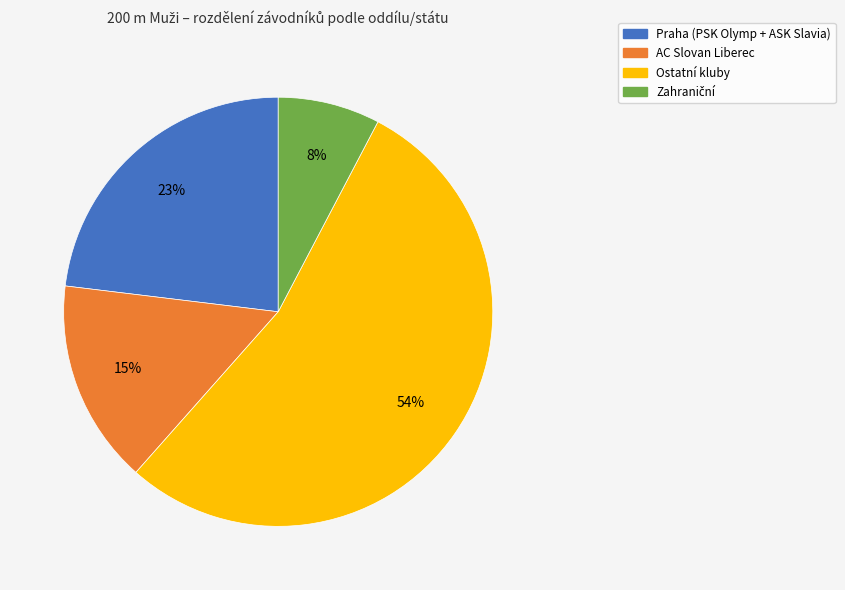

To the nearest percent, what is the difference between the largest and smallest slice percentages?

46%